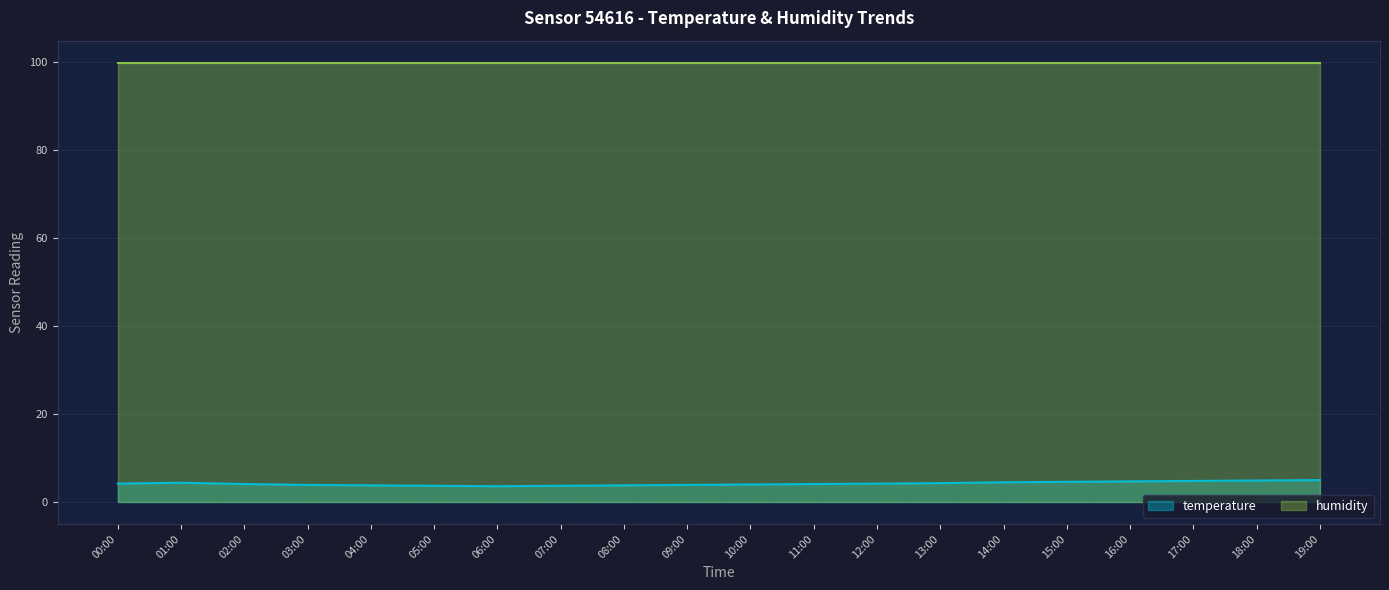

Which has a higher value, 09:00 or 06:00?

09:00